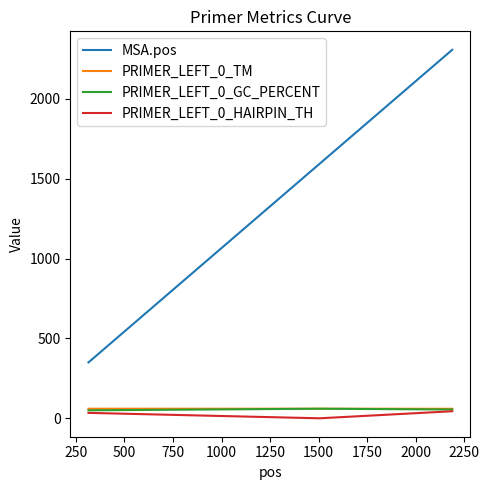

What is the difference between the second highest and minimum values in the PRIMER_LEFT_0_GC_PERCENT series?

5.0